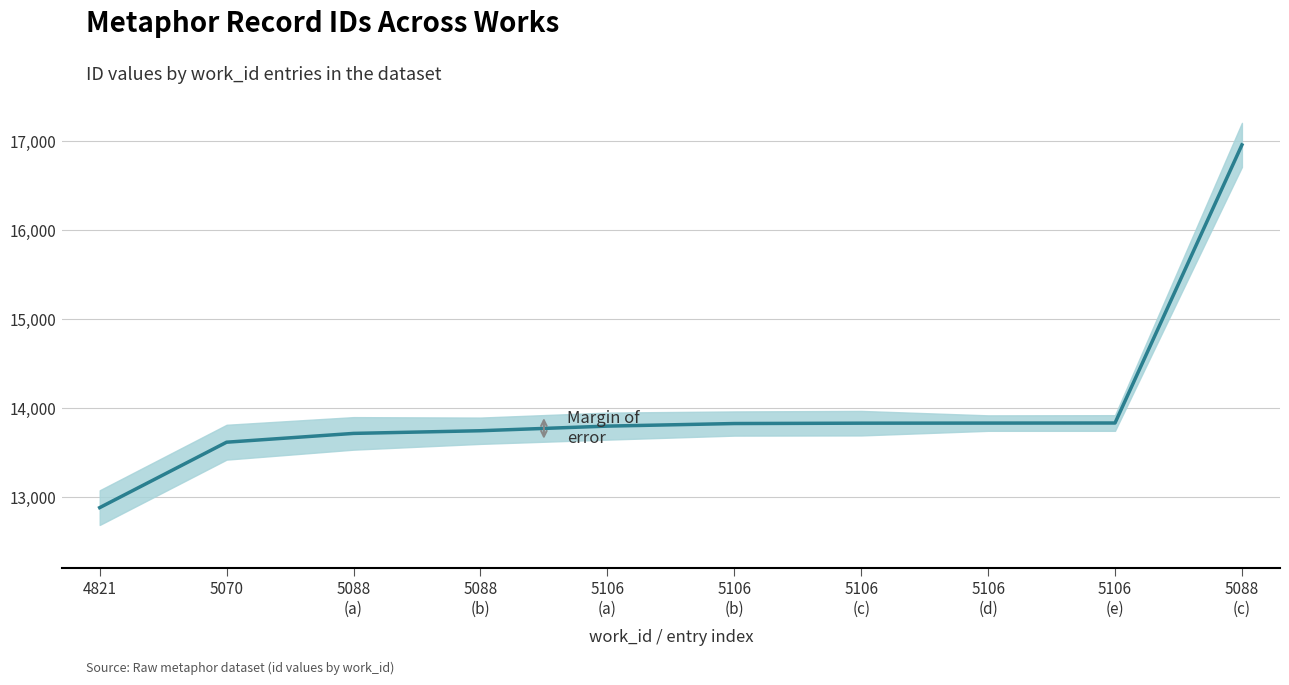

True or false: the data shows 9058 at 5088
(b).

False